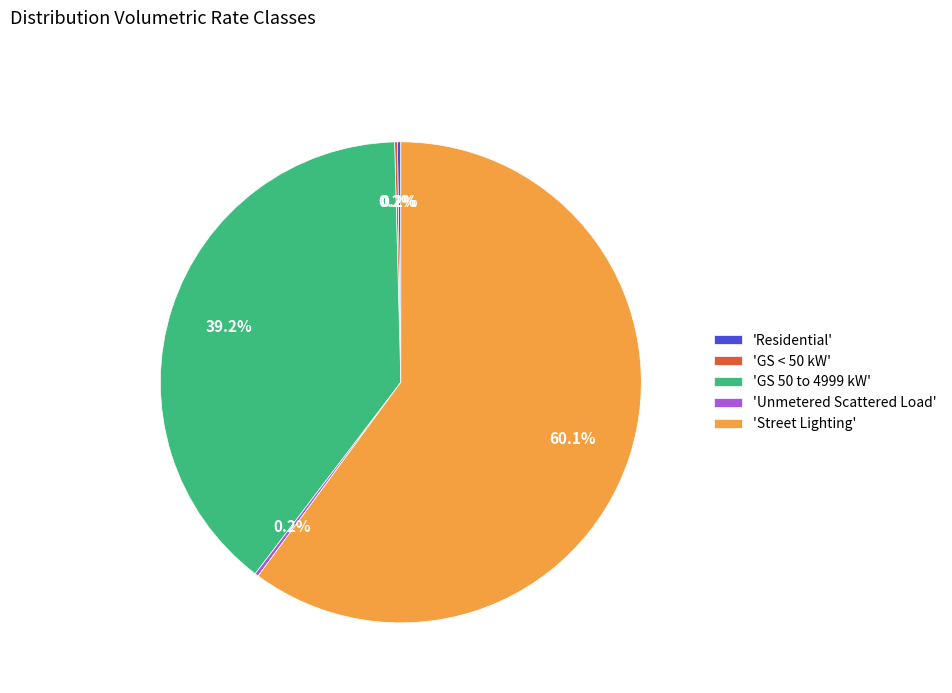

Does 'Street Lighting' represent more than half of the total?

Yes